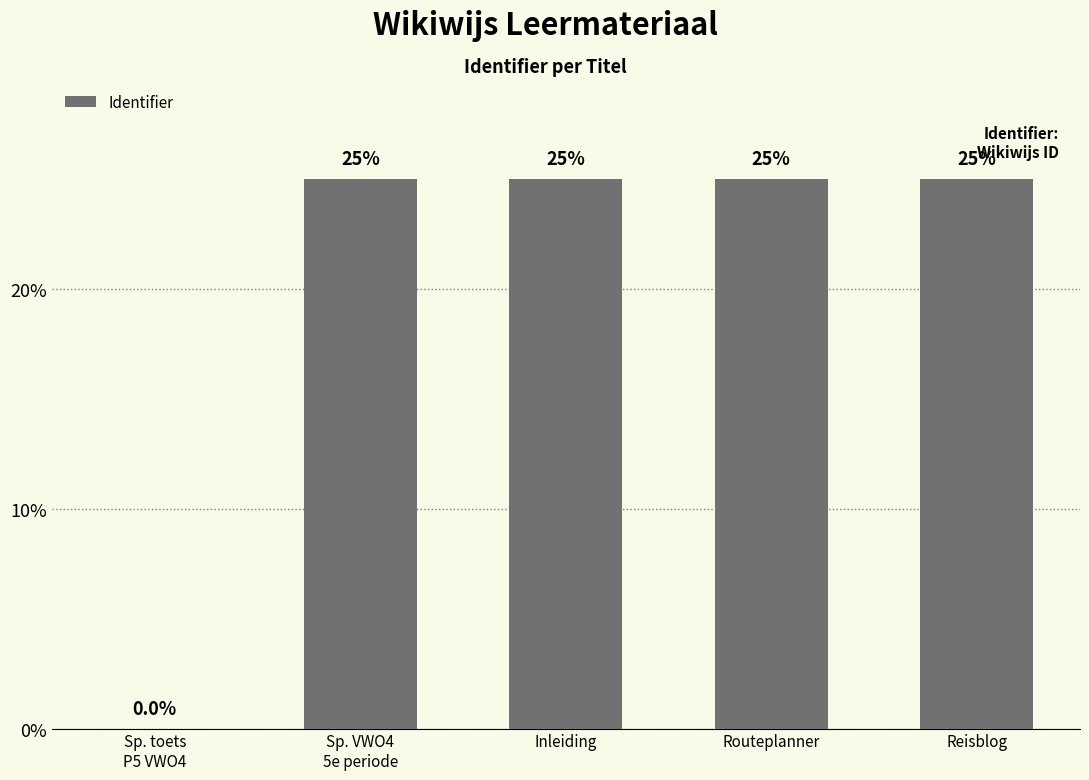

At which label does the data first exceed 24?

Sp. VWO4
5e periode